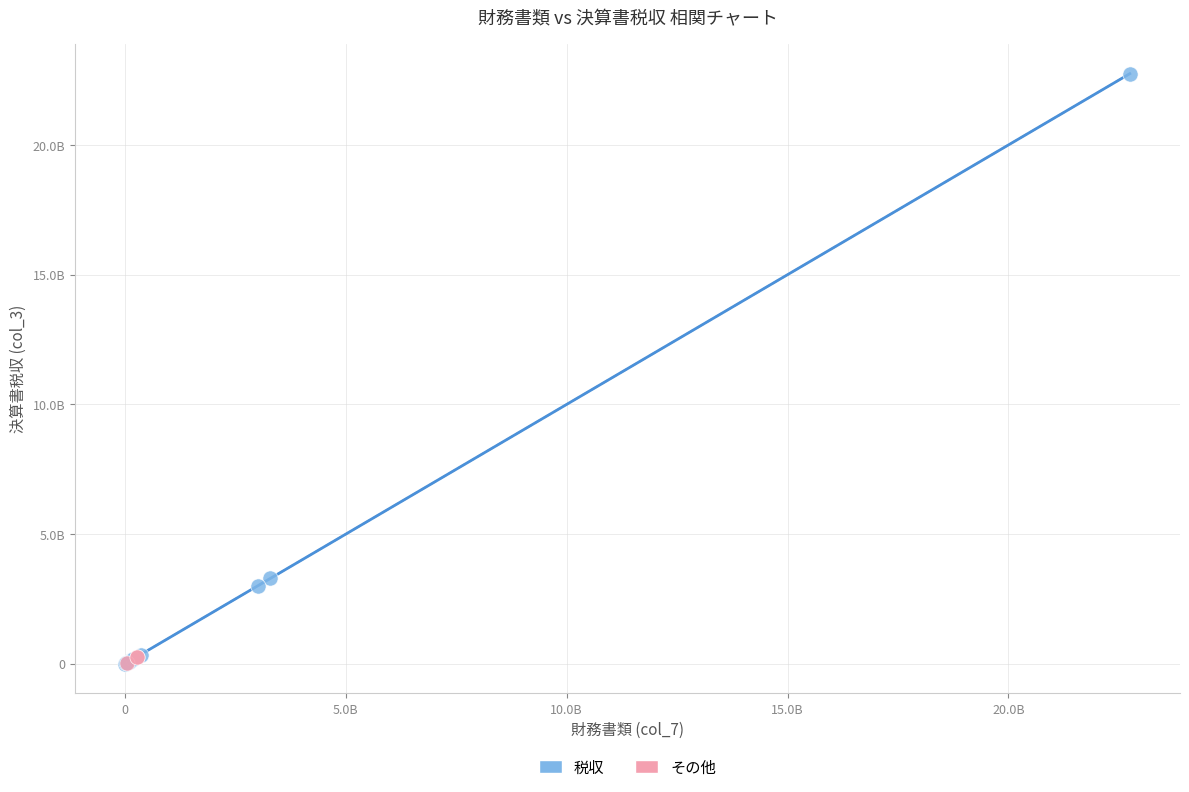

What are all the series names shown in the legend?

税収, その他